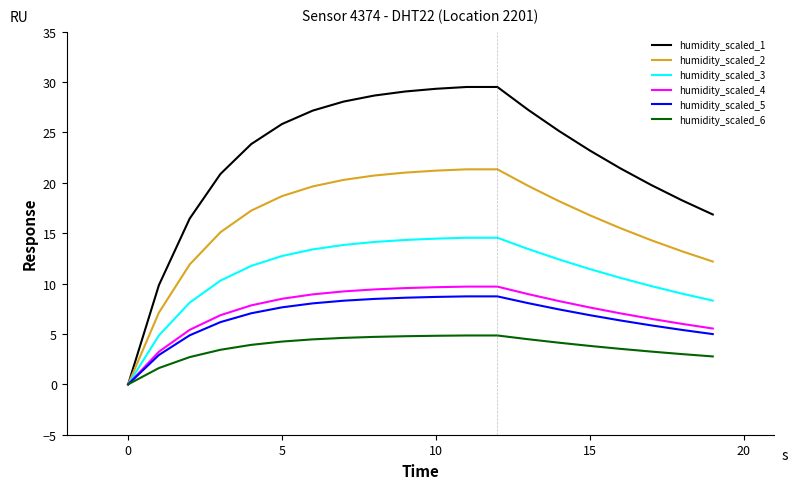

Which series has the largest range (max minus min)?

humidity_scaled_1